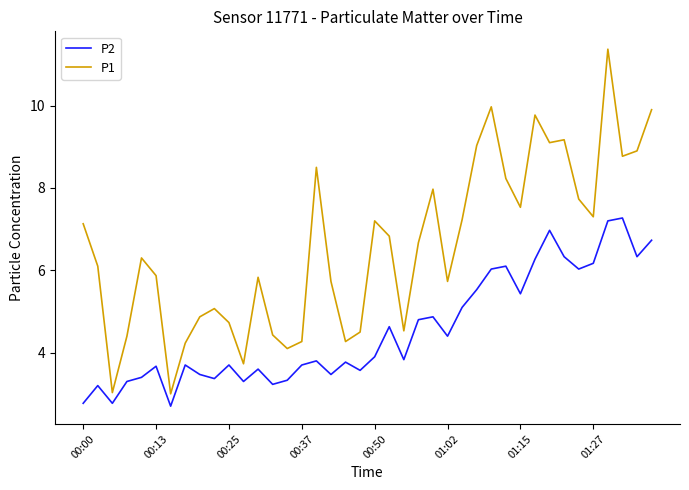

True or false: P1 and P2 cross at least once.

False